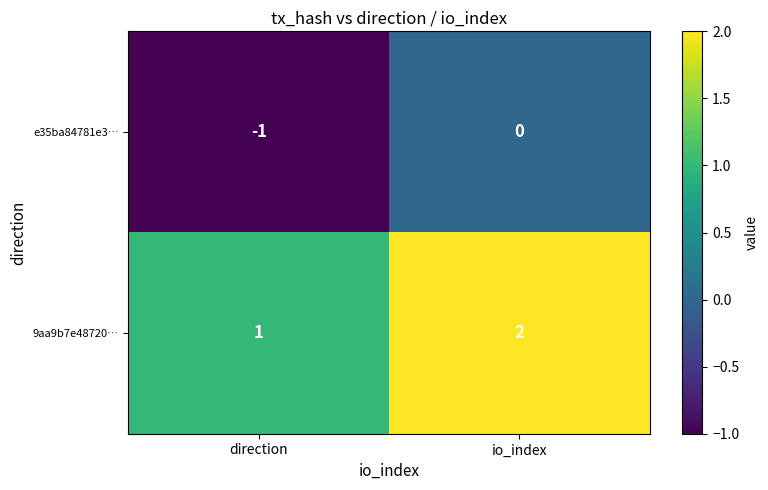

The value of 9aa9b7e48720… at io_index is 2. True or false?

True